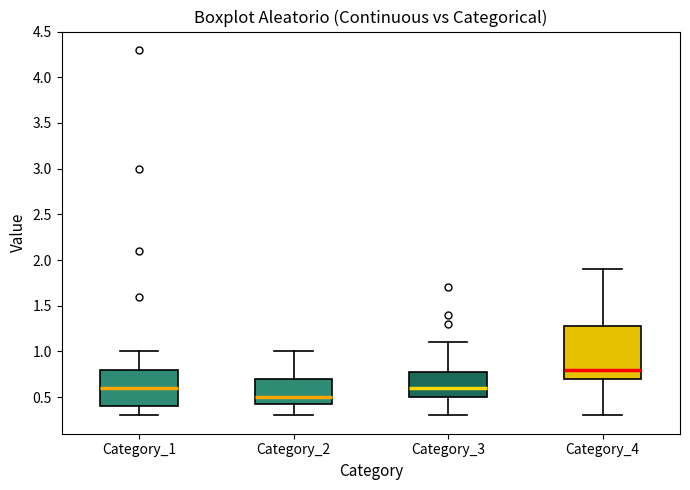

Which box has the highest median line?

Category_4